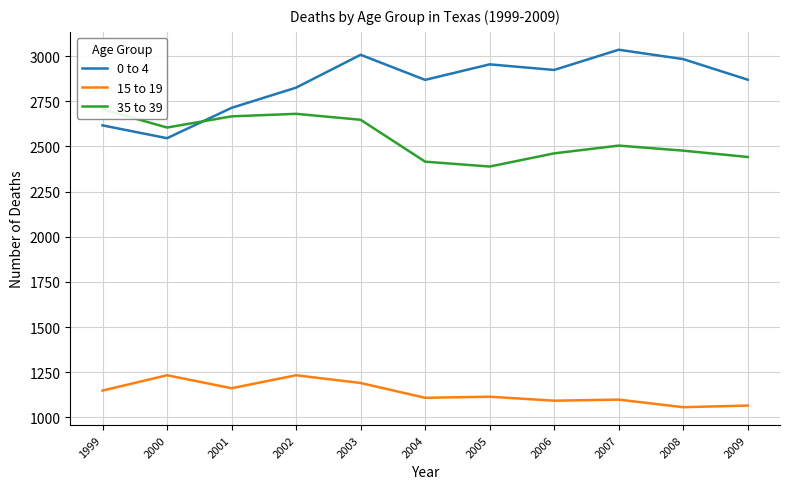

True or false: 0 to 4 has a value of 4168 at 2001.

False